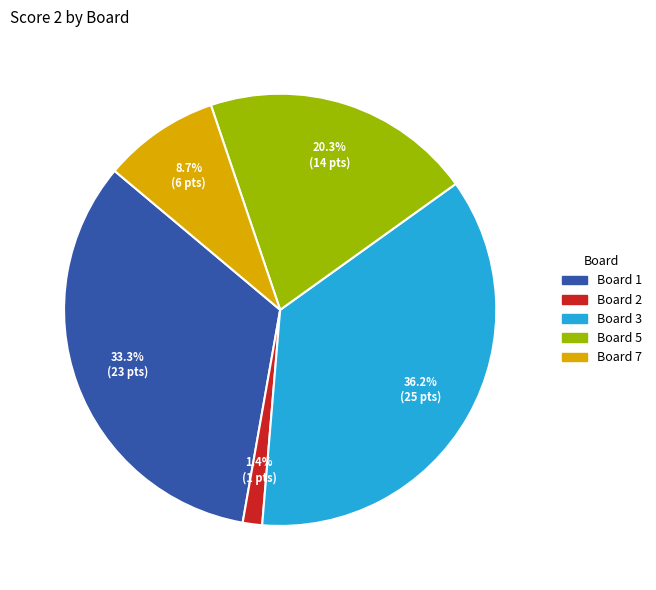

Is there any slice that represents more than half of the pie?

No